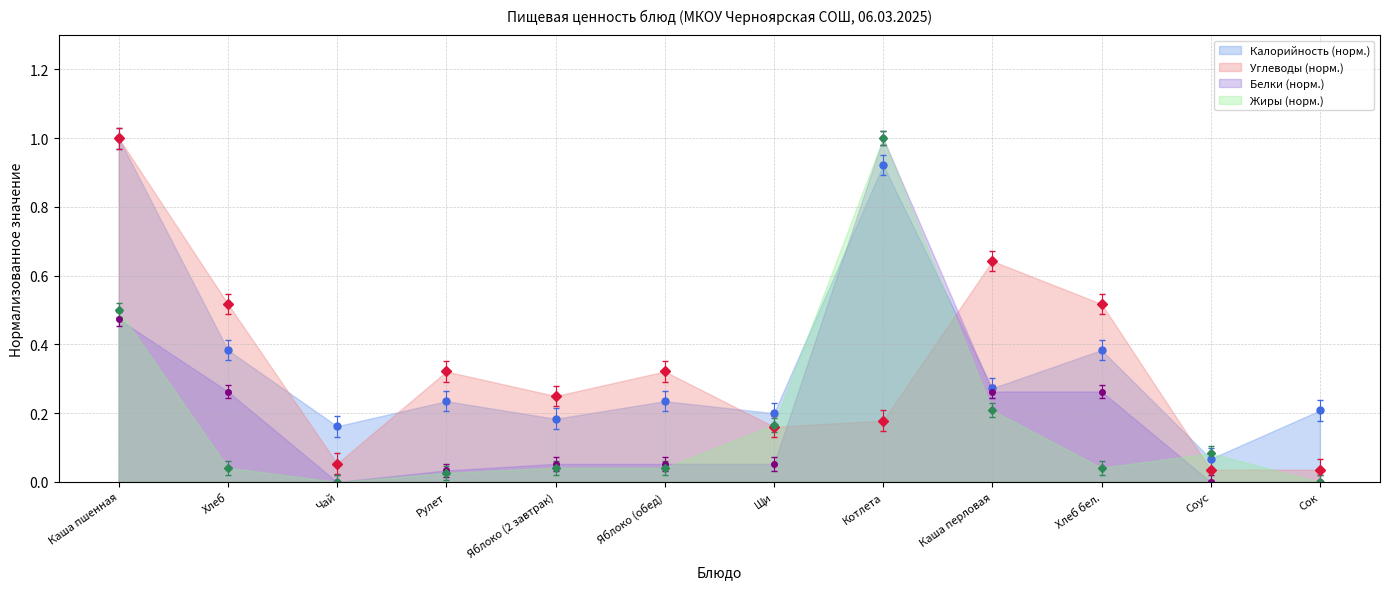

At which category does Калорийность reach its first local valley?

Чай